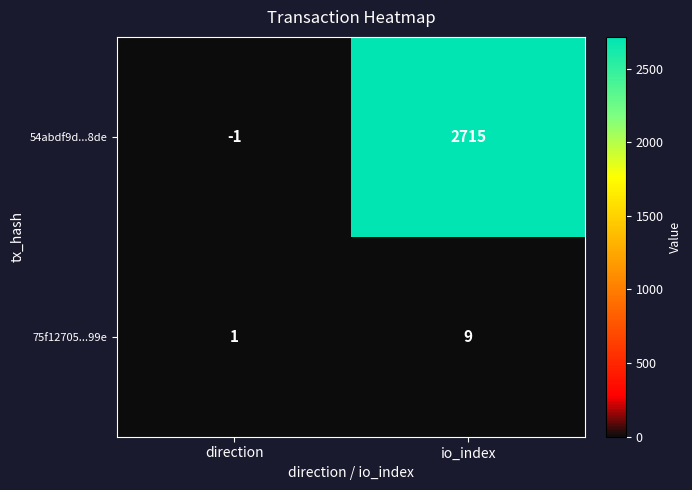

At which category is the sum across all series the highest?

io_index